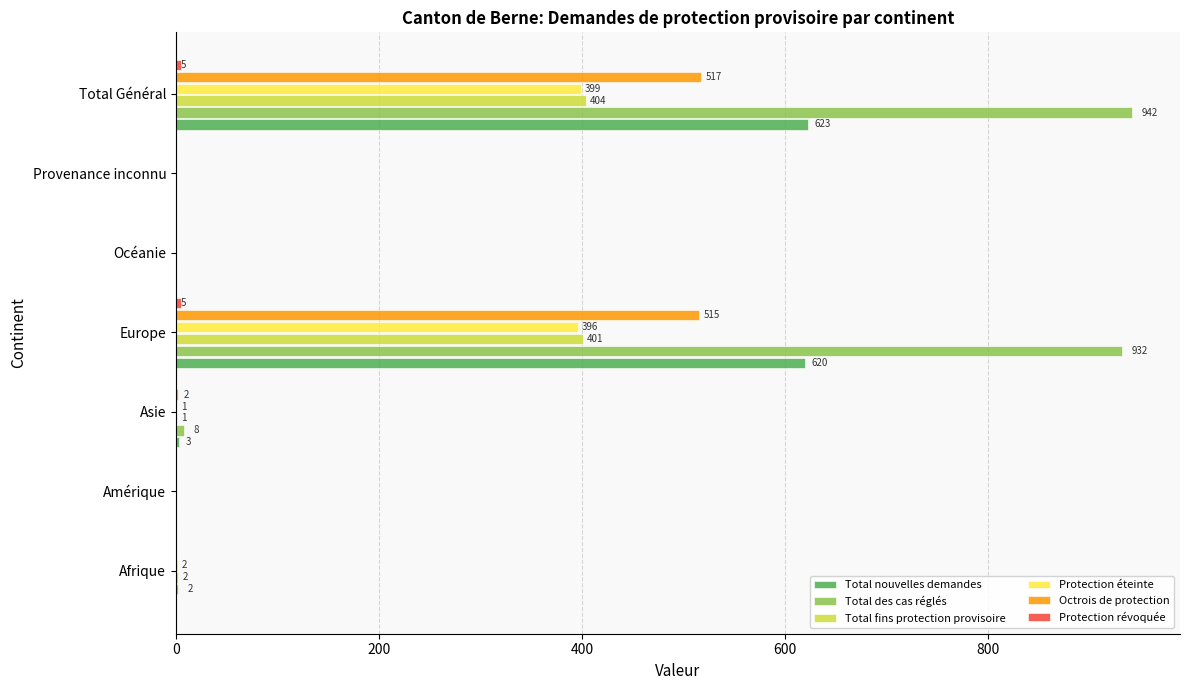

Which series has the widest spread of values?

Total des cas réglés